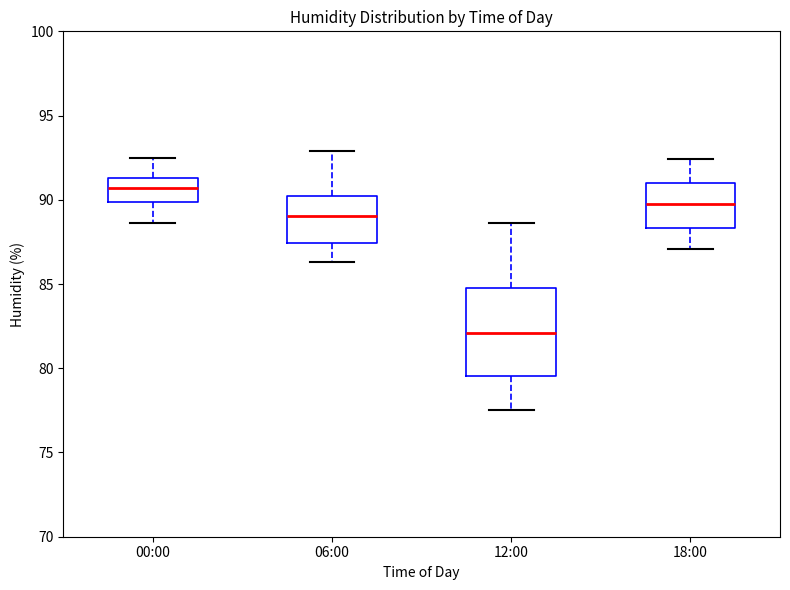

Which box's median line is the lowest?

12:00